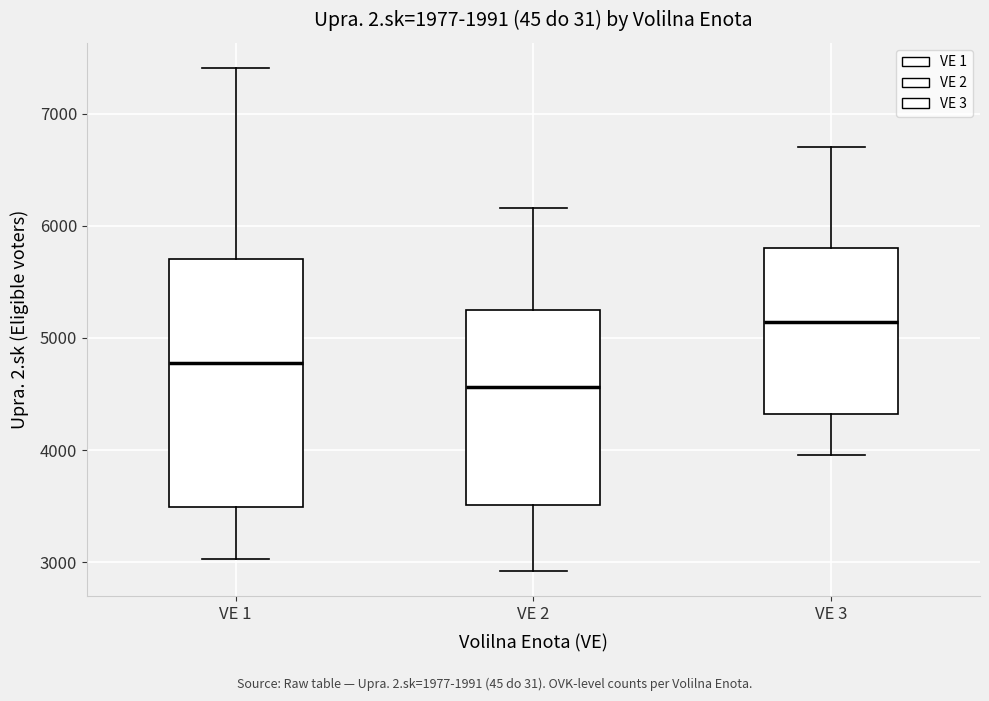

Reading left to right, read every box against the y-axis: the position of its median line, the range the box covers, and the ends of its whiskers. The values are not printed on the chart, so give them approximately, as read against the axis.

VE 1: median 4800, box 3500 to 5700, whiskers 3000 to 7400
VE 2: median 4600, box 3500 to 5200, whiskers 2900 to 6200
VE 3: median 5100, box 4300 to 5800, whiskers 4000 to 6700